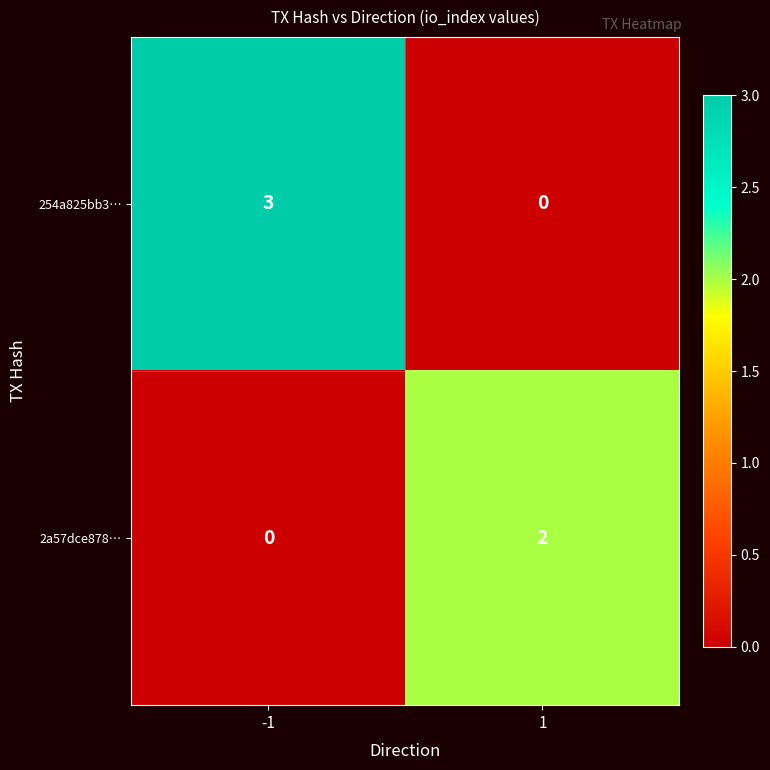

What is the maximum value shown in the chart?

3